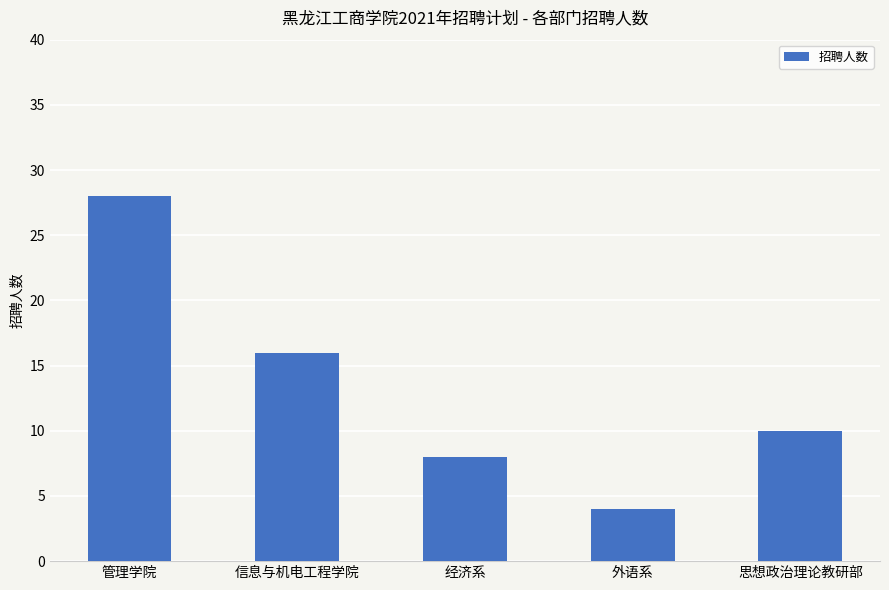

Are the bars grouped side by side (vs. stacked)?

No